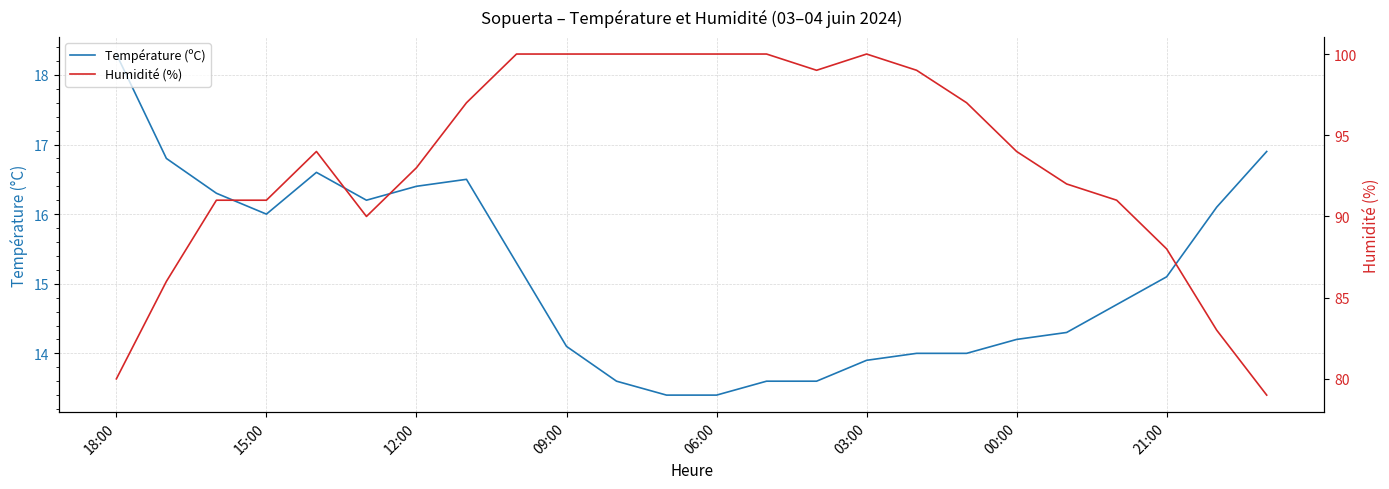

True or false: Humidité (%) and Température (ºC) intersect in this chart.

False